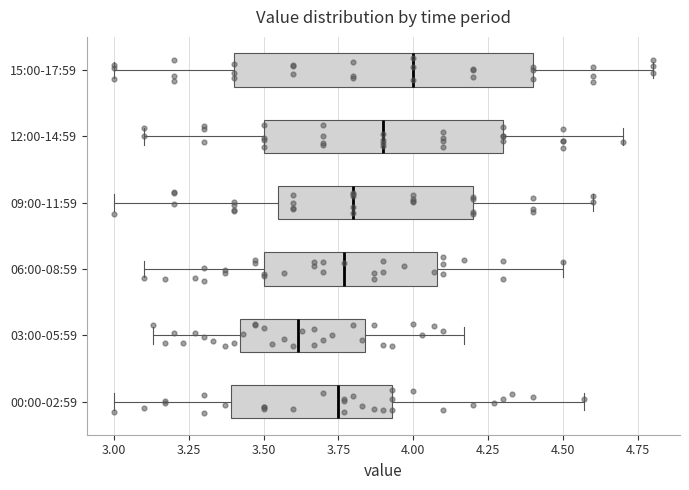

Comparing the boxes themselves (not the whiskers), which one is the widest?

15:00-17:59